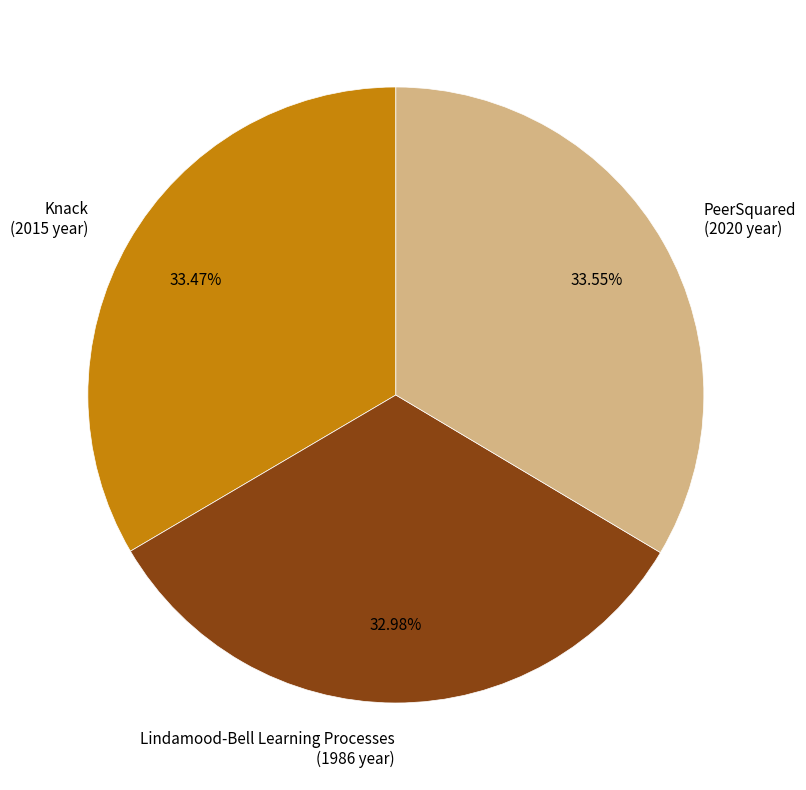

To the nearest percent, what is the combined percentage of Lindamood-Bell Learning Processes and Knack?

66%